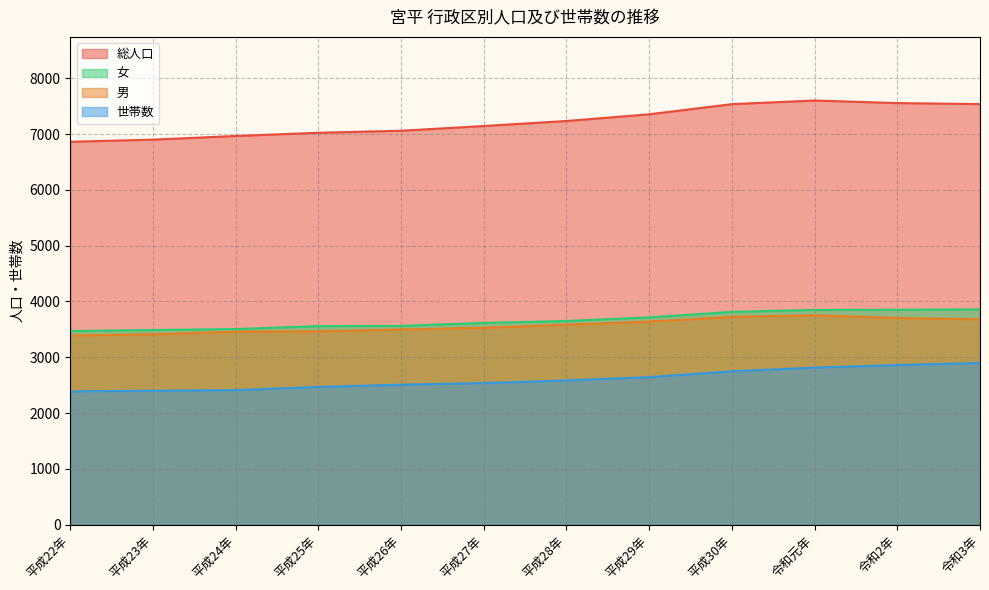

Reading left to right, what are all the values shown in this chart?

総人口: 6862	6901	6966	7024	7060	7145	7235	7355	7537	7602	7556	7538
世帯数: 2388	2401	2411	2469	2509	2537	2586	2644	2749	2815	2861	2899
男: 3390	3412	3460	3464	3498	3529	3584	3640	3723	3753	3704	3680
女: 3472	3489	3506	3560	3562	3616	3651	3715	3814	3849	3852	3858